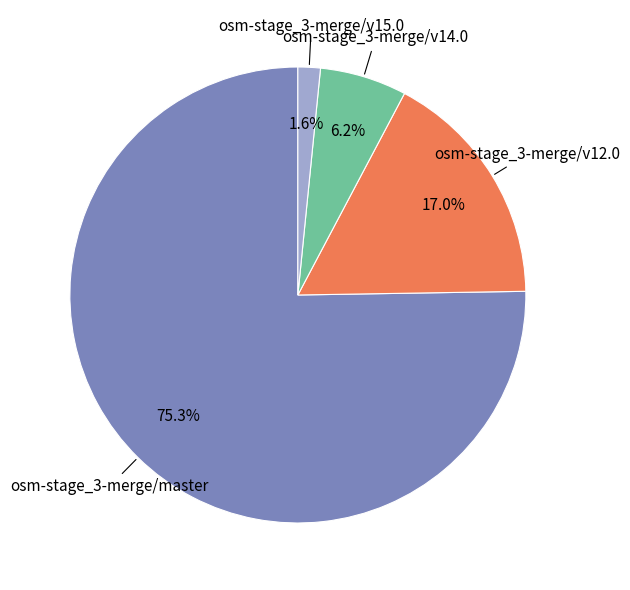

Which category has the smallest portion of the pie?

osm-stage_3-merge/v15.0